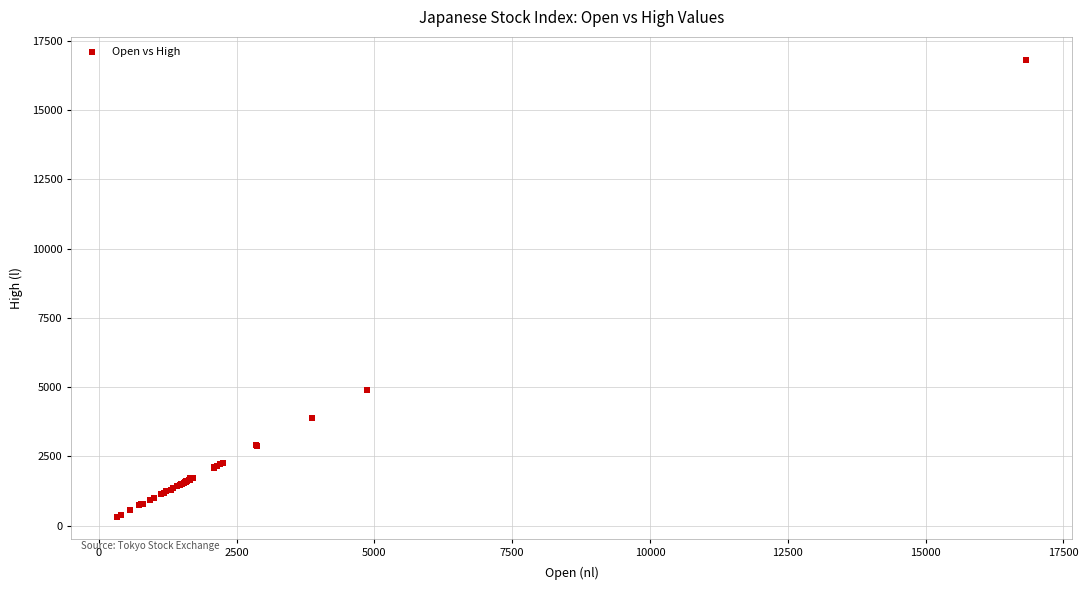

What Y value in the scatter plot is closest to 8576?

4895.1